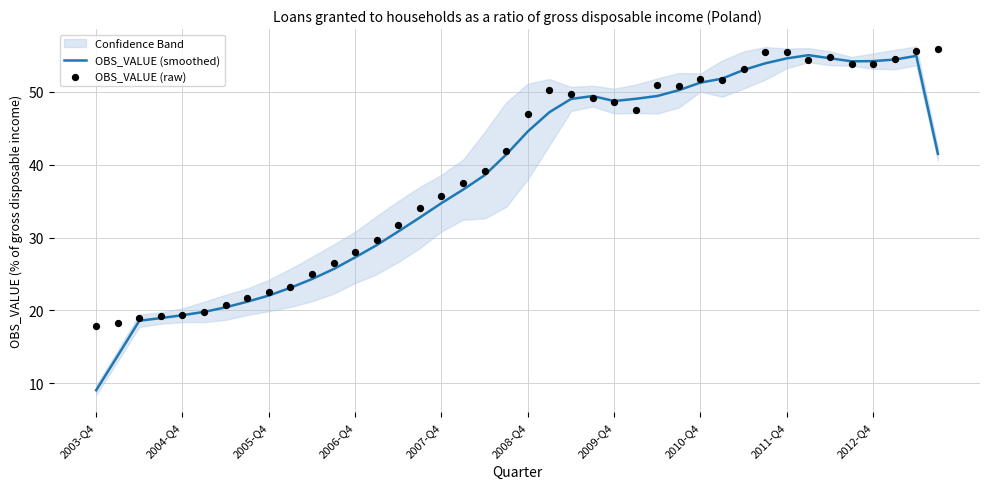

What is the total value across all series at 18?

77.6